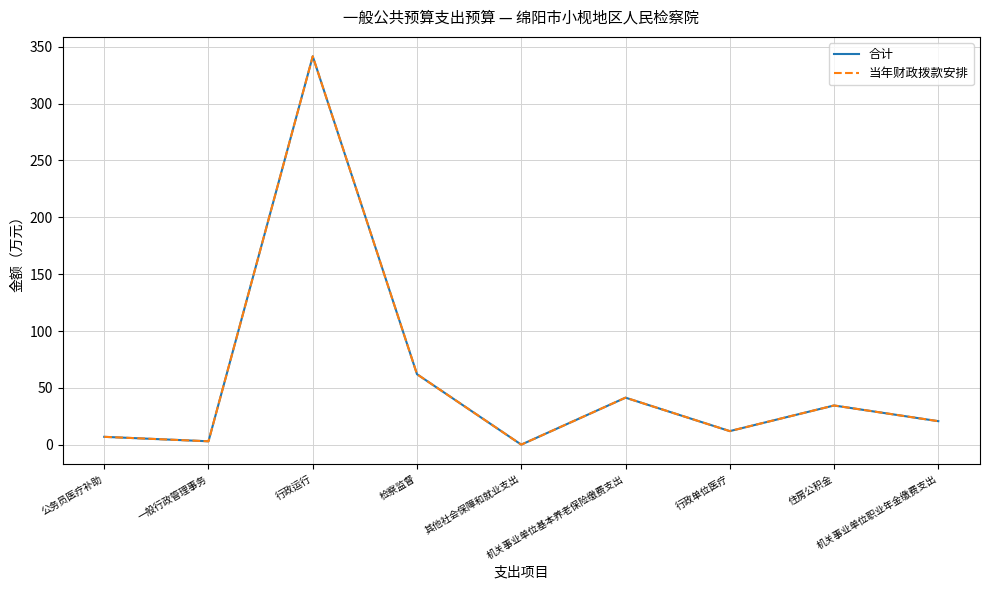

Does the chart have visible grid lines?

Yes